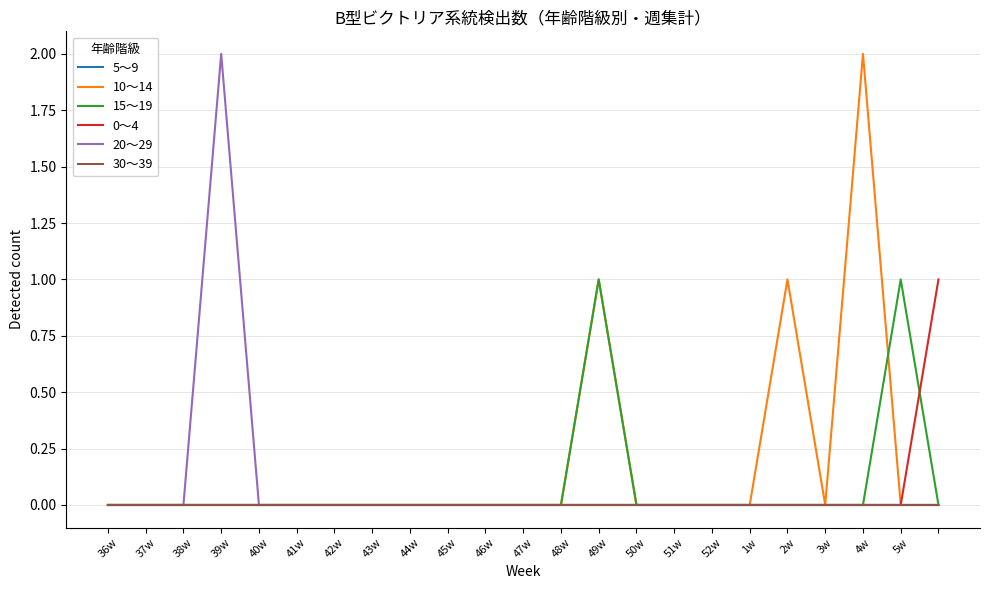

Is this an area chart (filled region under the line)?

No